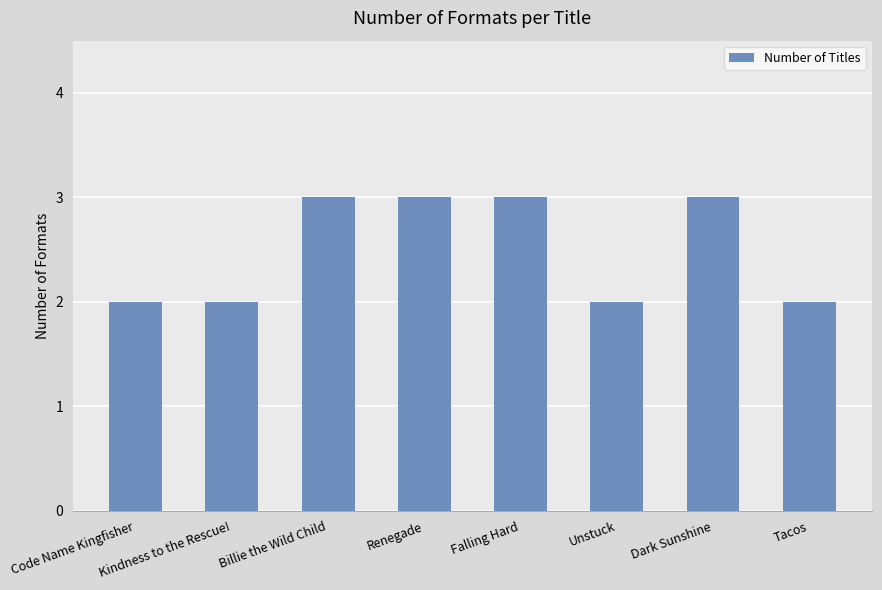

Reading right to left, what are all the values shown in this chart?

Tacos=2	Dark Sunshine=3	Unstuck=2	Falling Hard=3	Renegade=3	Billie the Wild Child=3	Kindness to the Rescue!=2	Code Name Kingfisher=2